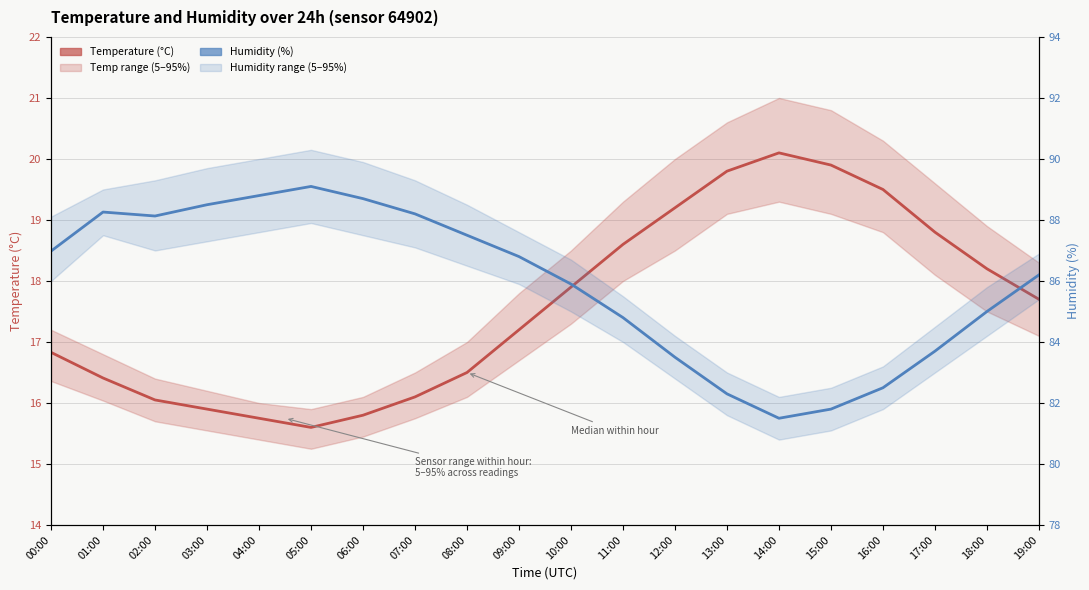

Where is the first local maximum for Temperature (°C)?

14:00